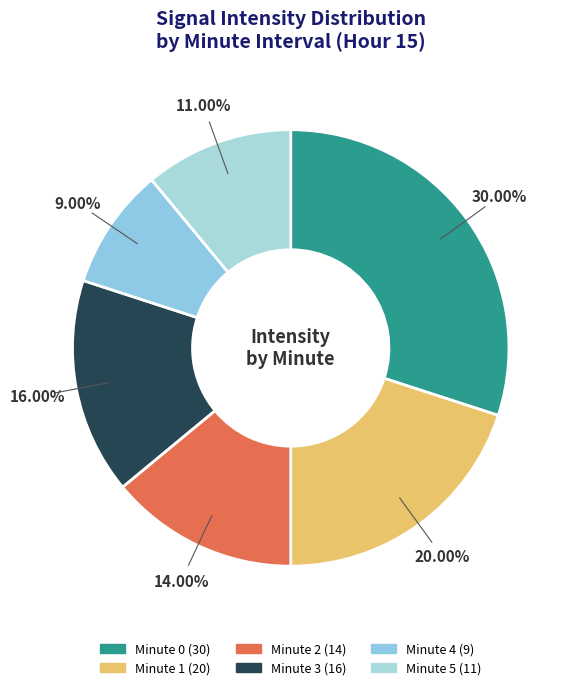

Approximately how many times larger is the value at Minute 1 compared to Minute 2?

1.4